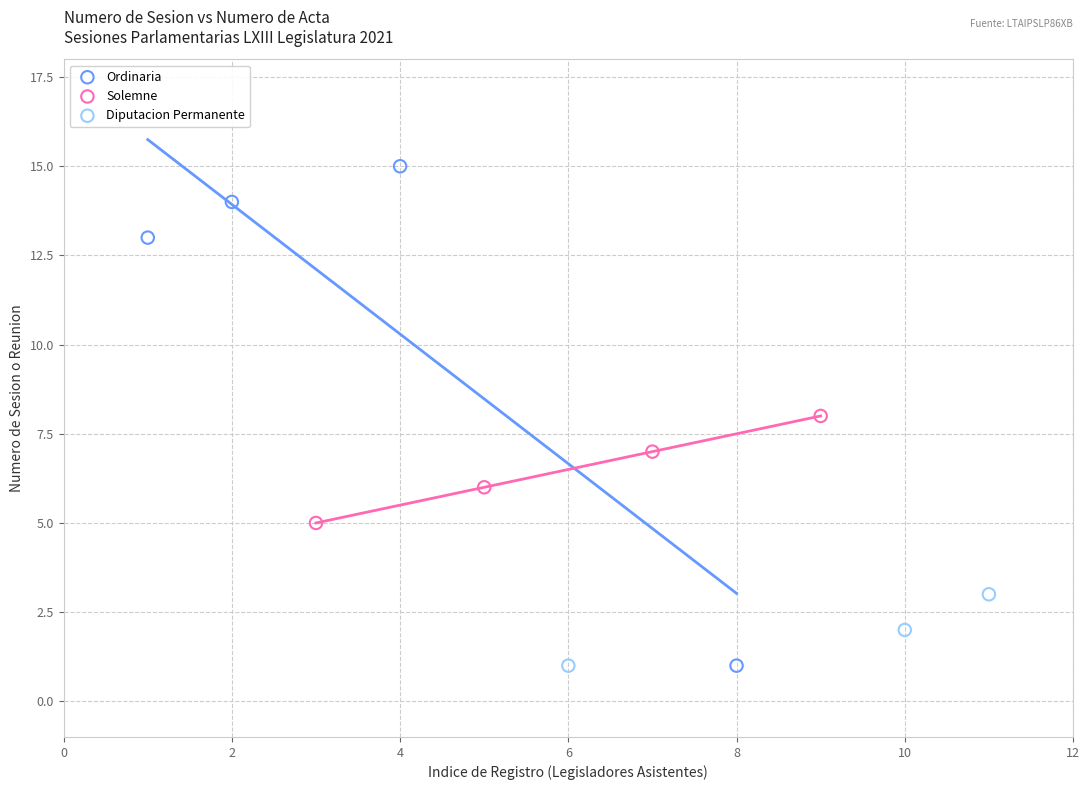

Which series has the largest Y range (max minus min)?

Ordinaria